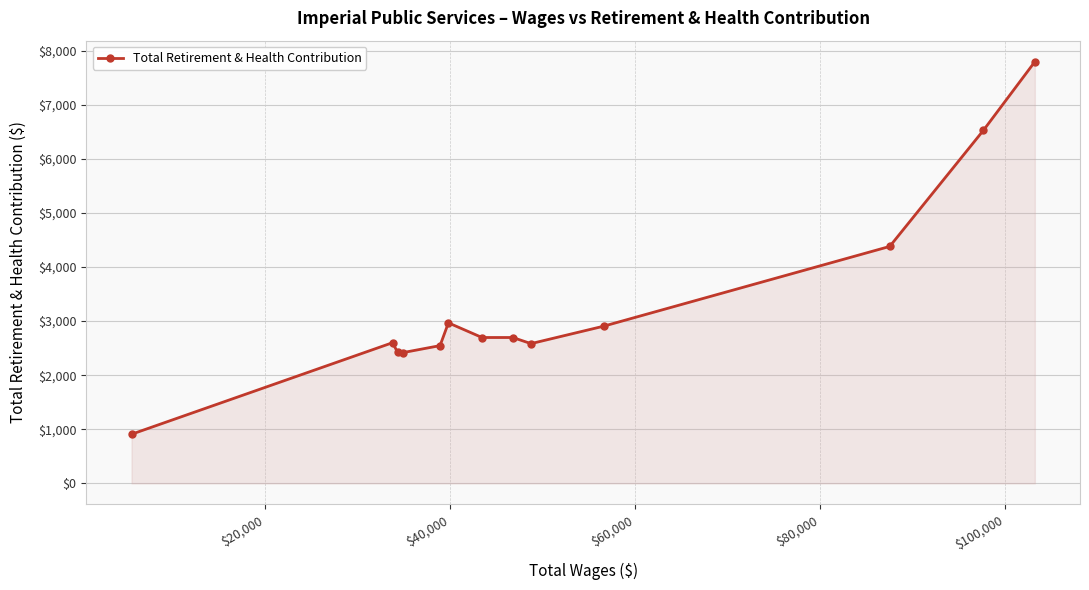

True or false: there are more than 0 points higher than both neighbors.

True